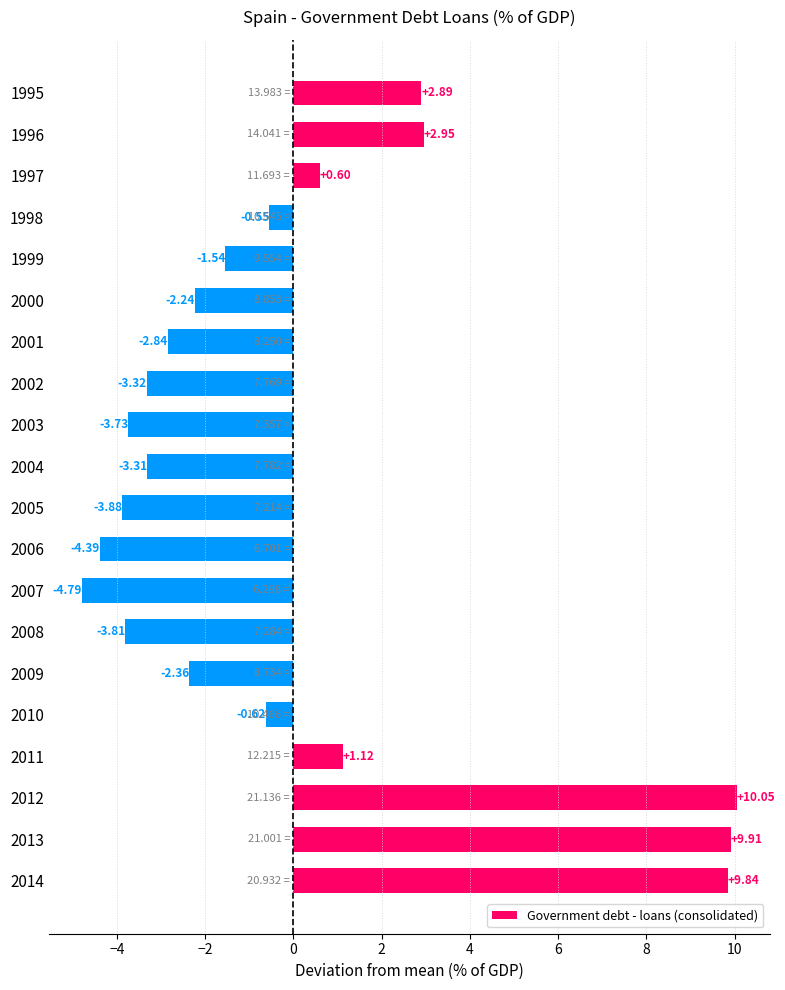

What is the difference between the maximum and minimum values?

14.8